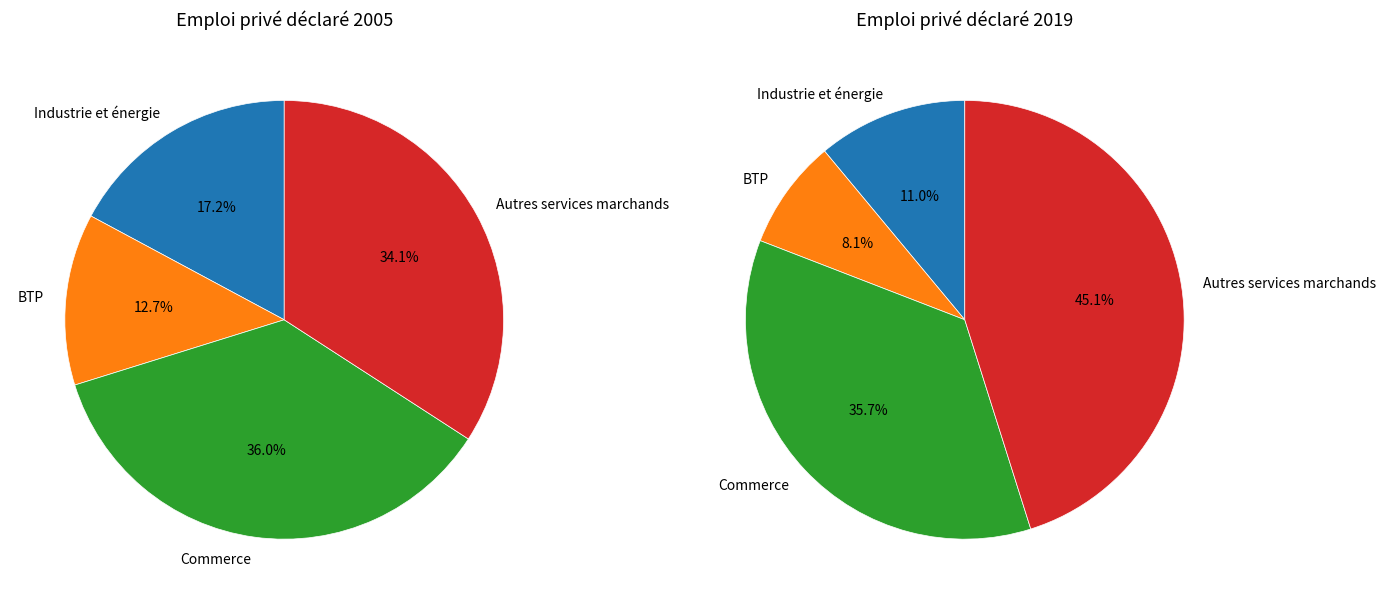

Do values_2019 and 2 together represent more than half of the pie?

No